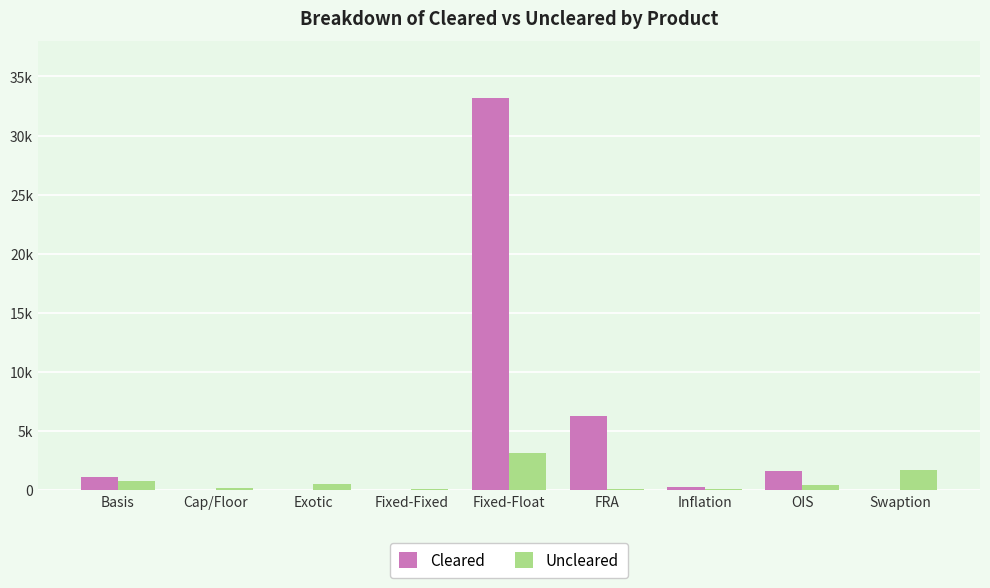

Is it true that Cleared equals 0 at Exotic?

True